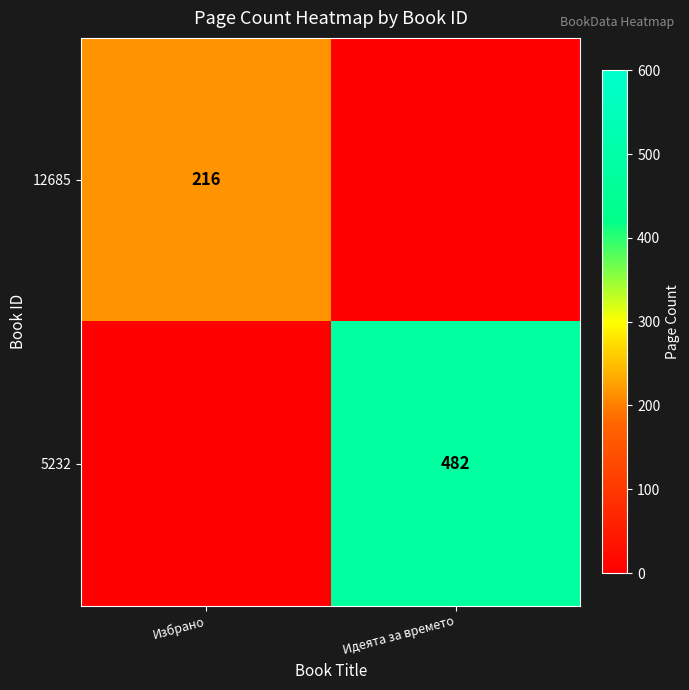

True or false: 12685 has a value of 119 at Избрано.

False